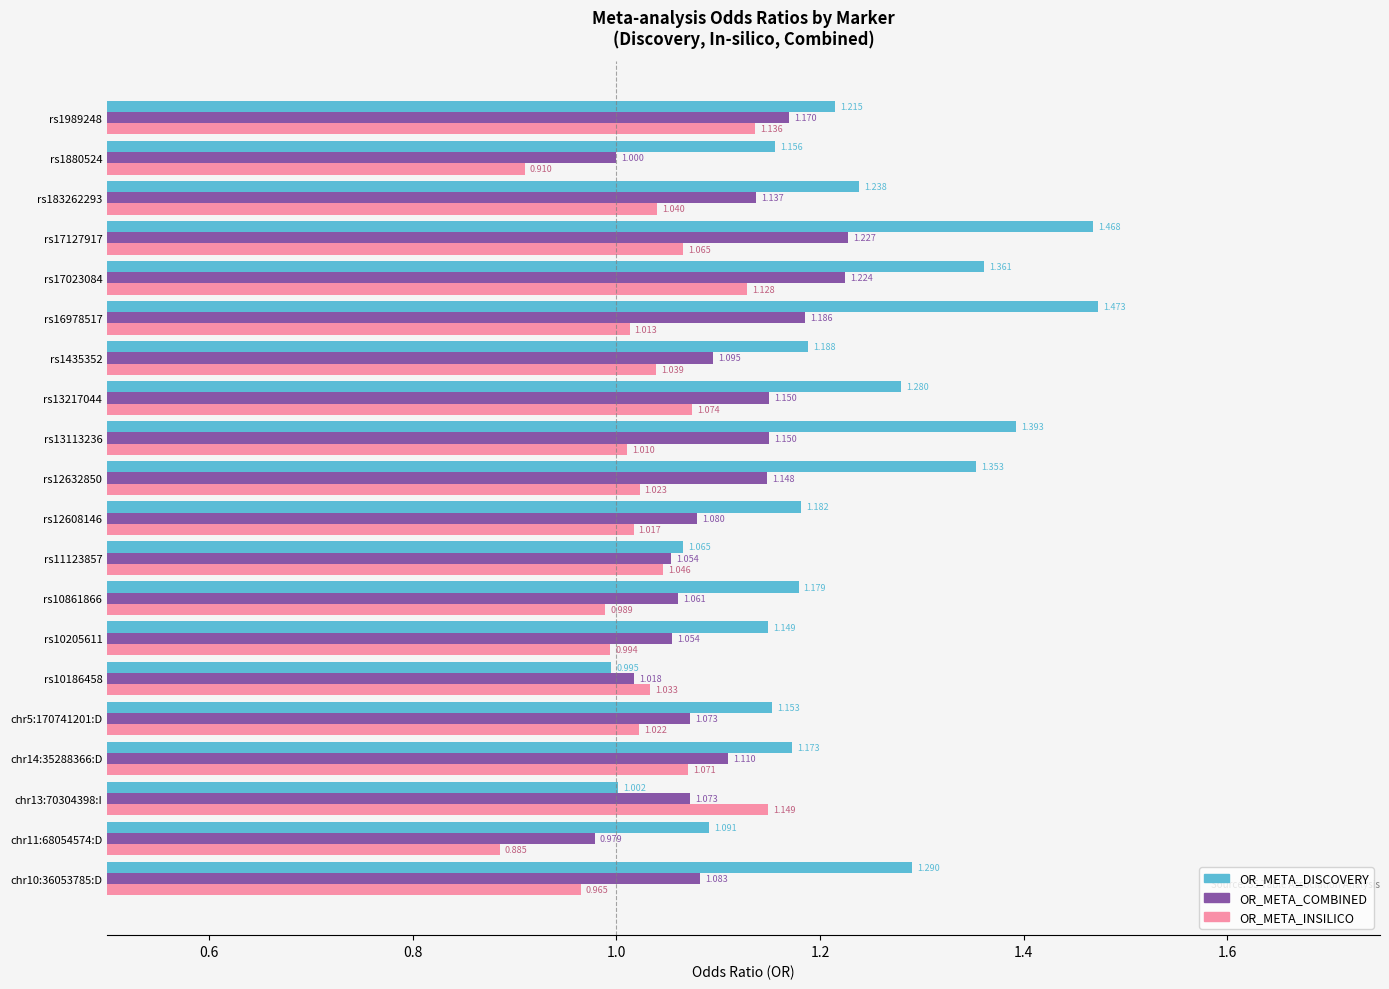

Between rs10205611 and rs17127917, which series saw the biggest shift?

OR_META_DISCOVERY